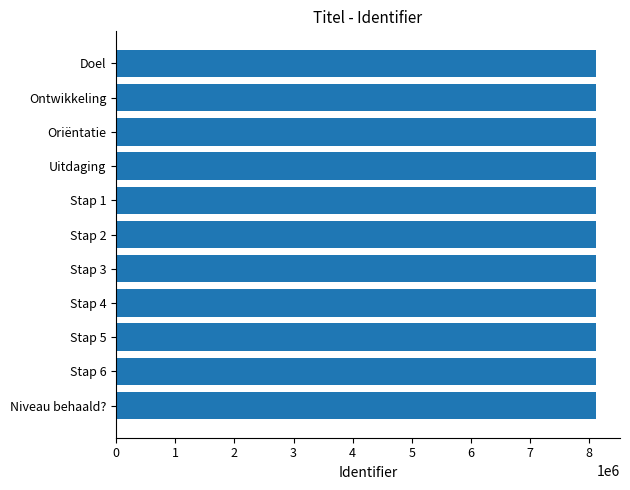

How many values are below 8108325?

5